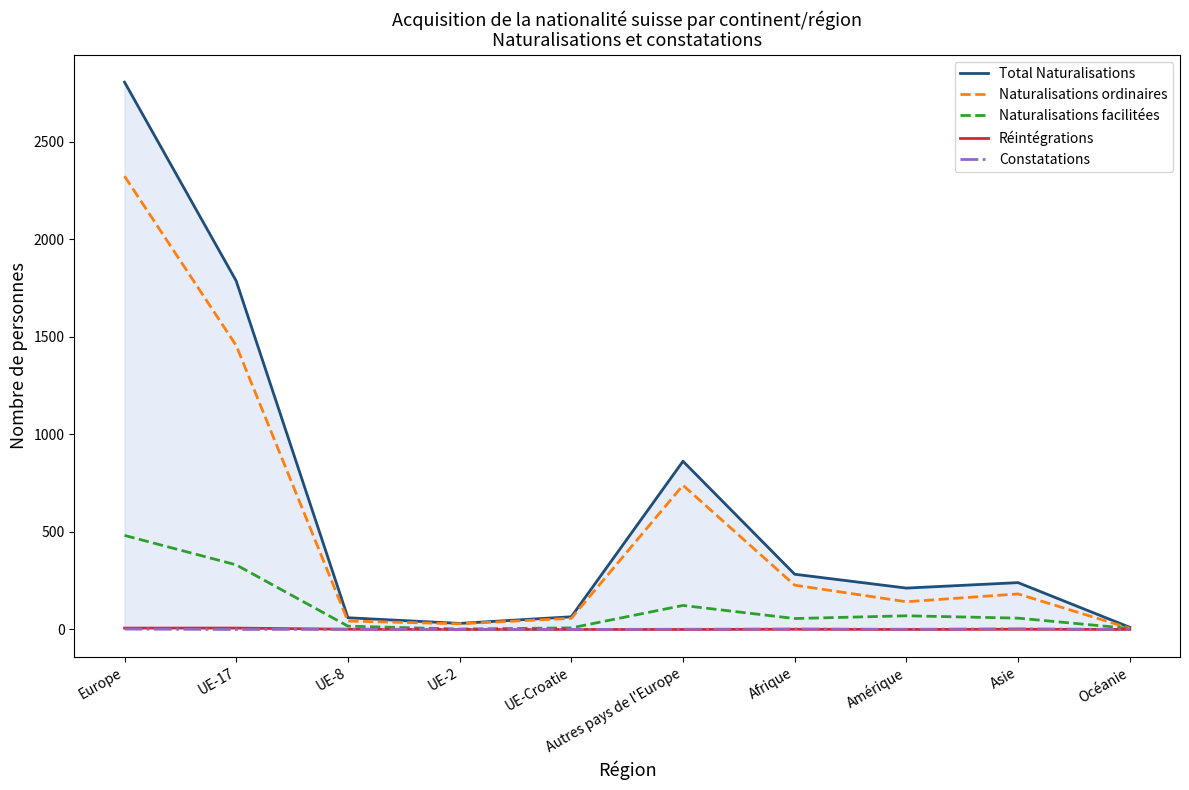

What value does the Constatations series have at Afrique?

2